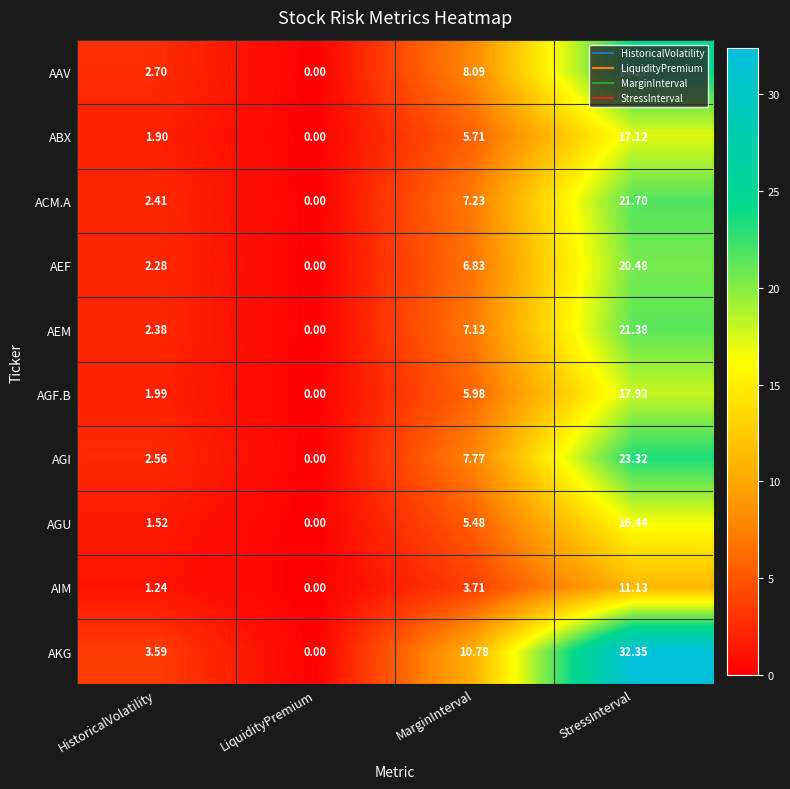

Rank the series by their maximum value, from lowest to highest.

AIM, AGU, ABX, AGF.B, AEF, AEM, ACM.A, AGI, AAV, AKG